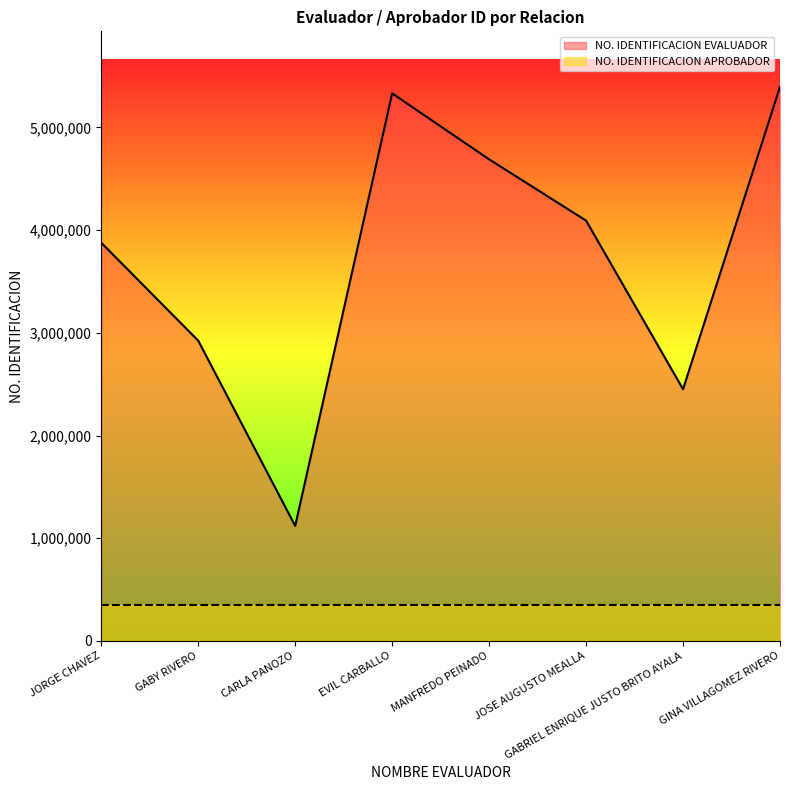

Where is the first local minimum?

CARLA PANOZO